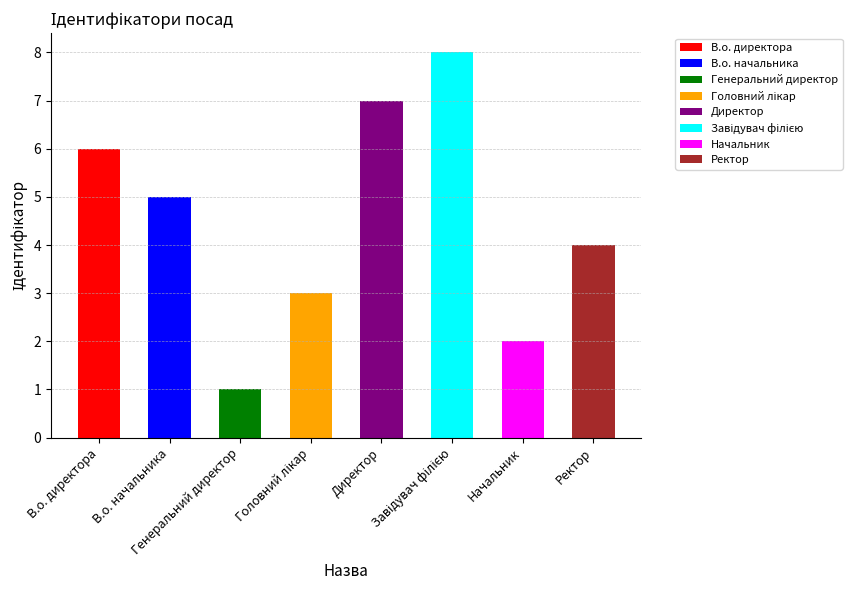

Where is the data nearest to the value 4?

Ректор